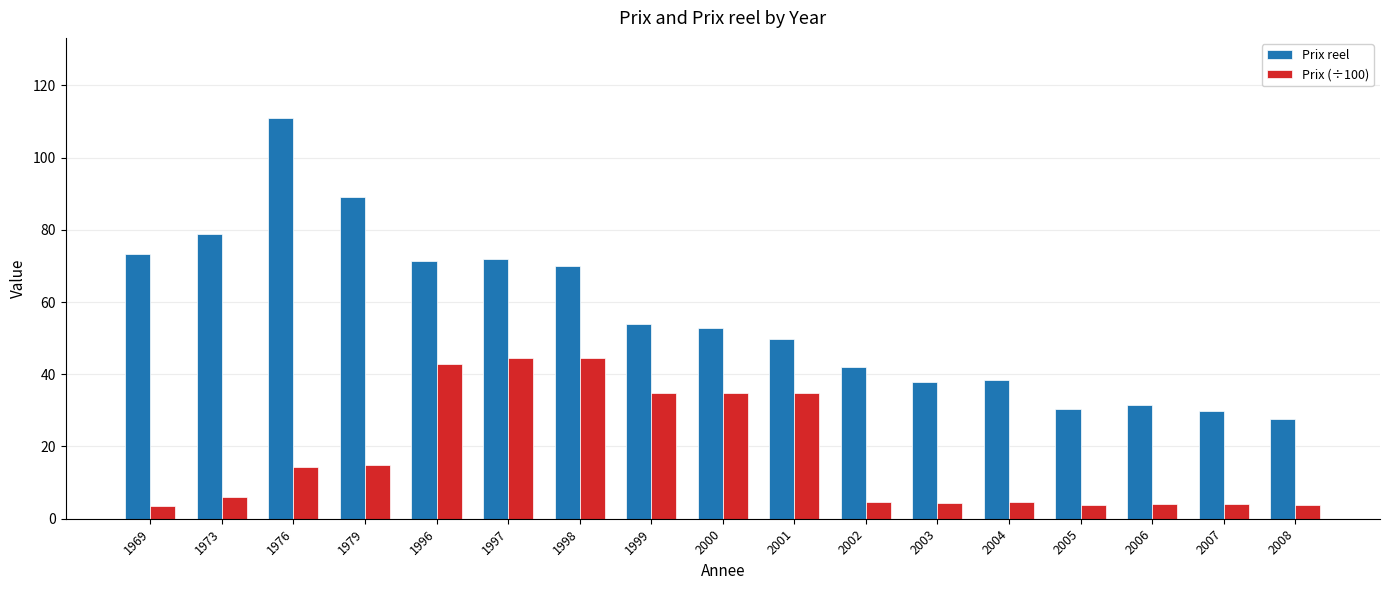

What is the value of the Prix reel bar at the 5th from the left?

71.4